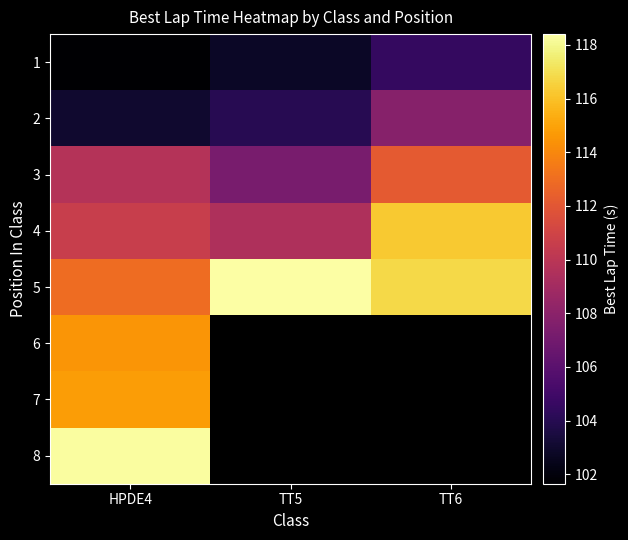

Which category has the highest value in the 5 series?

TT5